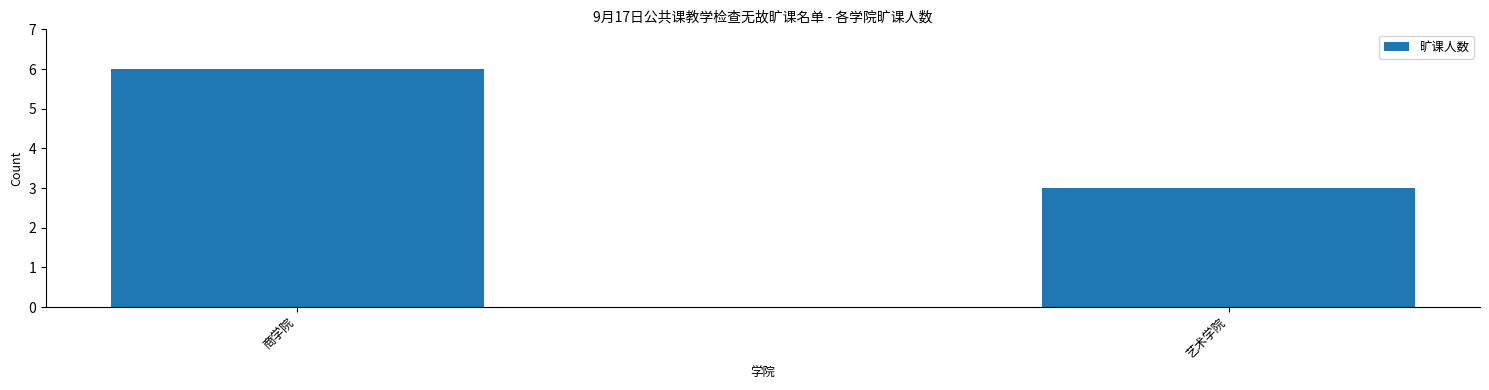

Rank the categories by value from lowest to highest.

艺术学院, 商学院